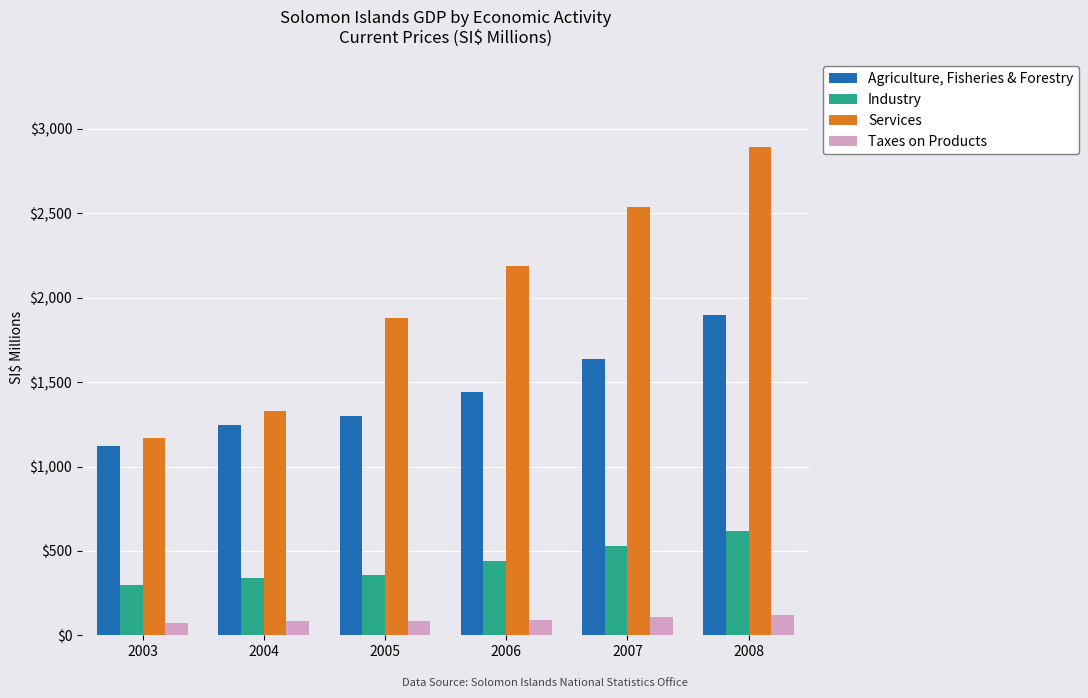

What is the total value across all series at 2004?

2997.0